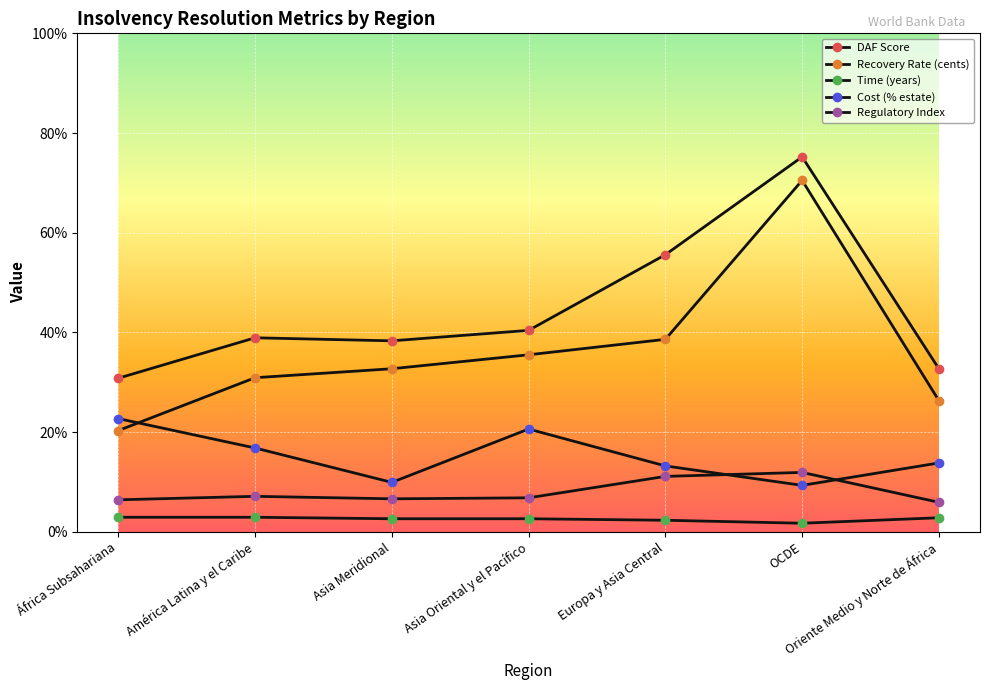

Reading right to left, extract all data points from this chart.

DAF Score: Oriente Medio y Norte de África=32.7	OCDE=75.2	Europa y Asia Central=55.6	Asia Oriental y el Pacífico=40.4	Asia Meridional=38.3	América Latina y el Caribe=38.9	África Subsahariana=30.8
Recovery Rate (cents): Oriente Medio y Norte de África=26.3	OCDE=70.5	Europa y Asia Central=38.6	Asia Oriental y el Pacífico=35.5	Asia Meridional=32.7	América Latina y el Caribe=30.9	África Subsahariana=20.3
Time (years): Oriente Medio y Norte de África=2.8	OCDE=1.7	Europa y Asia Central=2.3	Asia Oriental y el Pacífico=2.6	Asia Meridional=2.6	América Latina y el Caribe=2.9	África Subsahariana=2.9
Cost (% estate): Oriente Medio y Norte de África=13.8	OCDE=9.3	Europa y Asia Central=13.2	Asia Oriental y el Pacífico=20.6	Asia Meridional=9.9	América Latina y el Caribe=16.8	África Subsahariana=22.7
Regulatory Index: Oriente Medio y Norte de África=5.9	OCDE=11.9	Europa y Asia Central=11.1	Asia Oriental y el Pacífico=6.8	Asia Meridional=6.6	América Latina y el Caribe=7.1	África Subsahariana=6.4